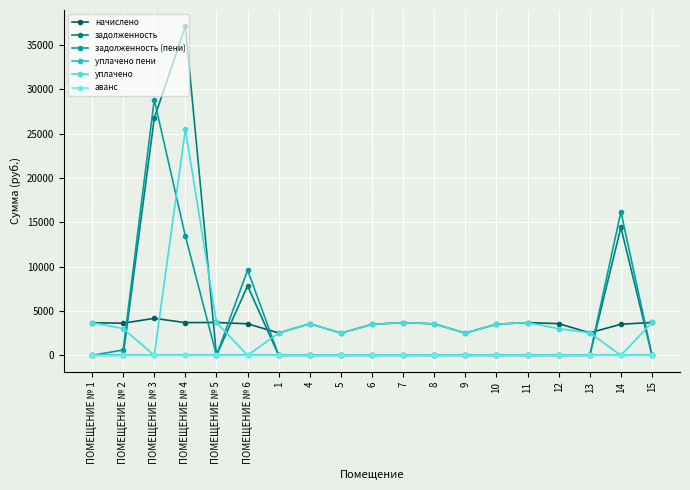

At how many categories does at least one series exceed 16606?

2